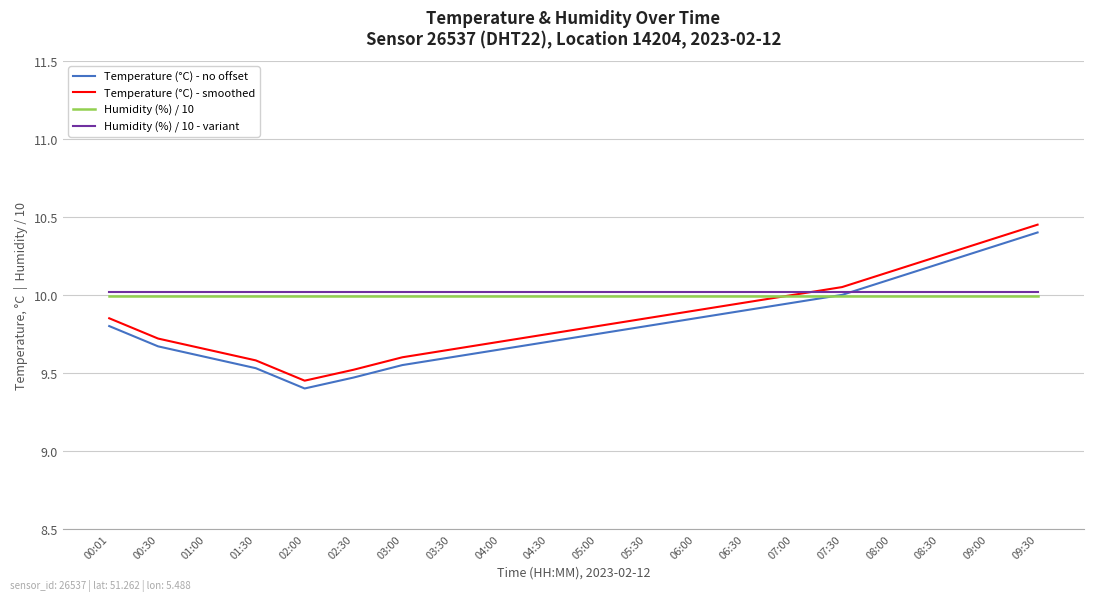

Rank the series by their maximum value, from lowest to highest.

Humidity (%) / 10, Humidity (%) / 10 - variant, Temperature (°C) - no offset, Temperature (°C) - smoothed